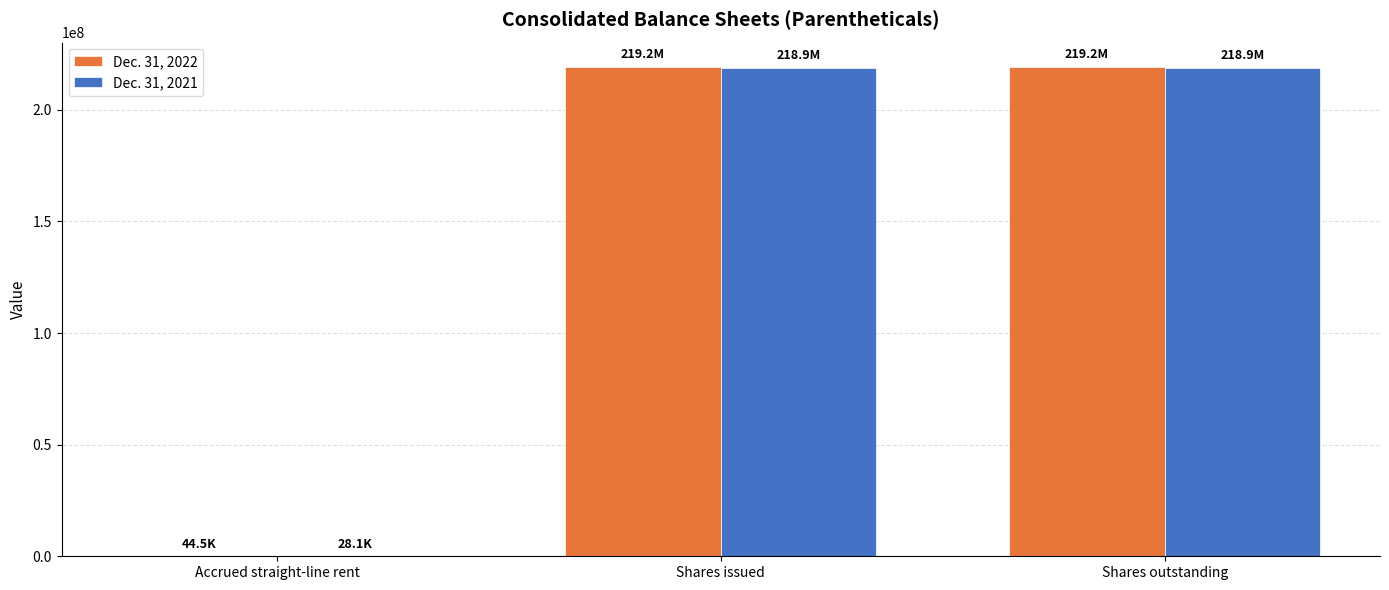

Are the bars grouped side by side (vs. stacked)?

Yes